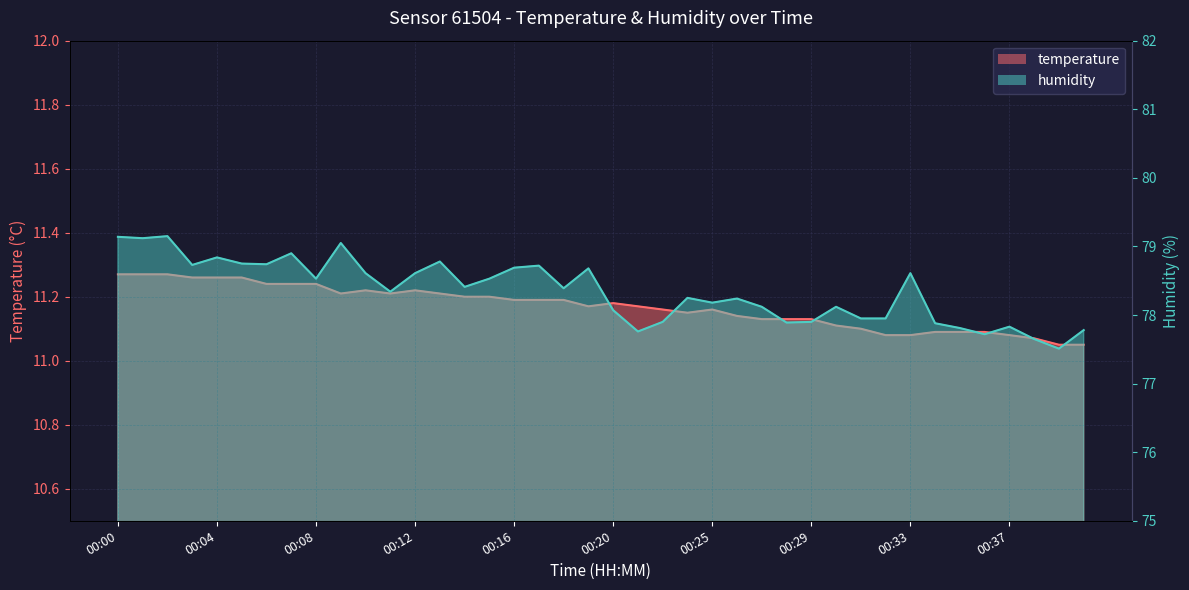

Between 00:20 and 00:31, which series saw the biggest shift?

humidity